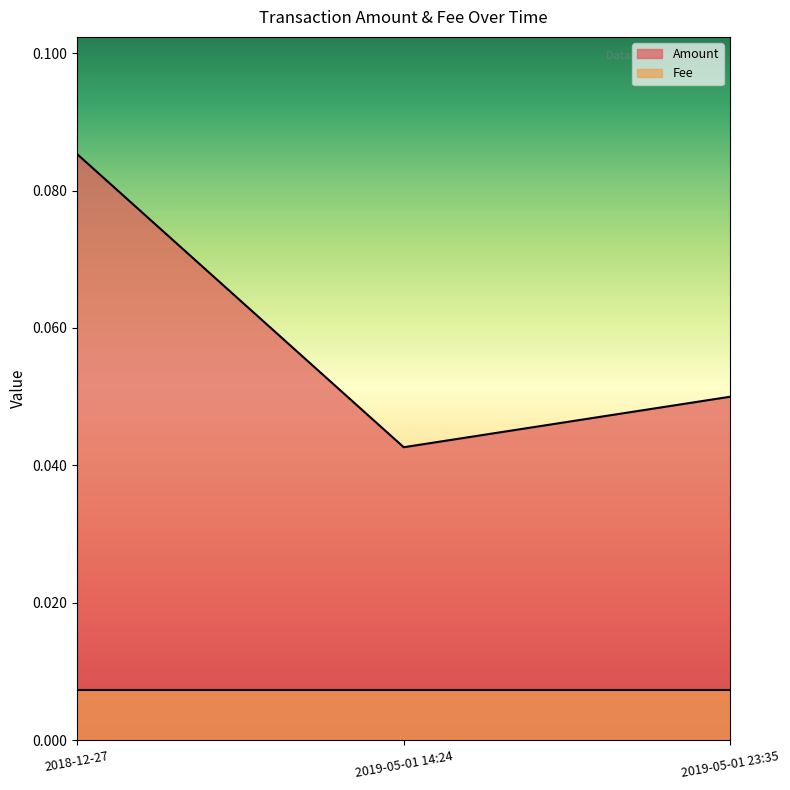

The value at 2019-05-01 23:35 is 0.1. True or false?

False